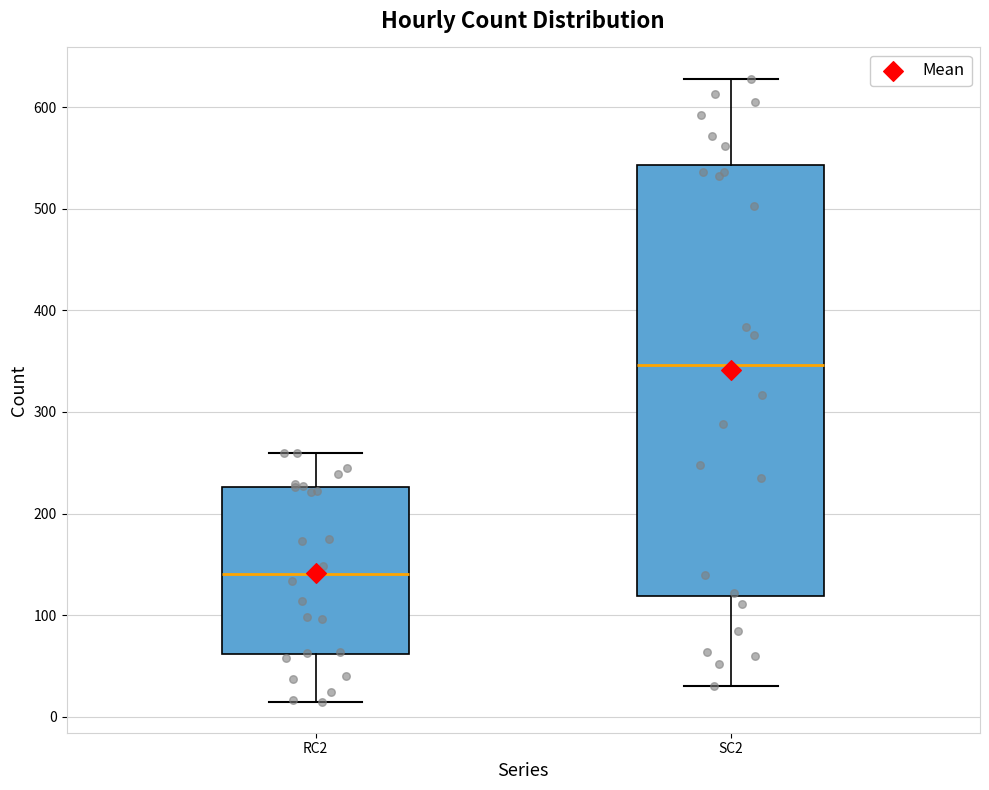

Which box has the highest median line?

SC2